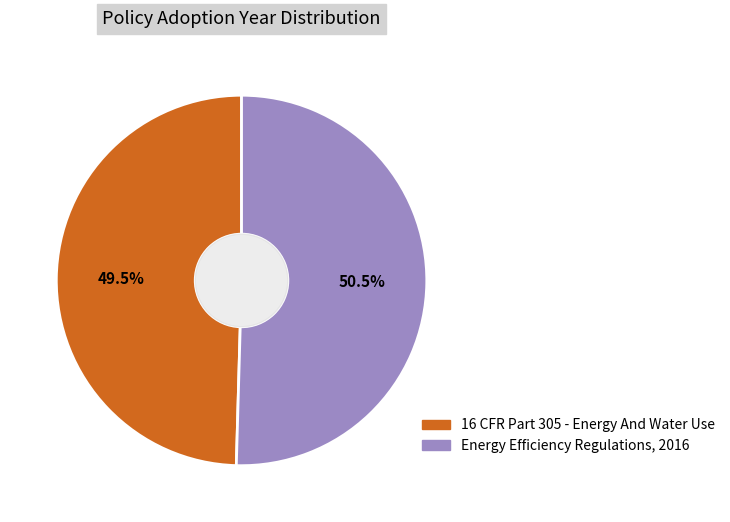

Rank the categories by value from lowest to highest.

16 CFR Part 305 - Energy And Water Use, Energy Efficiency Regulations, 2016